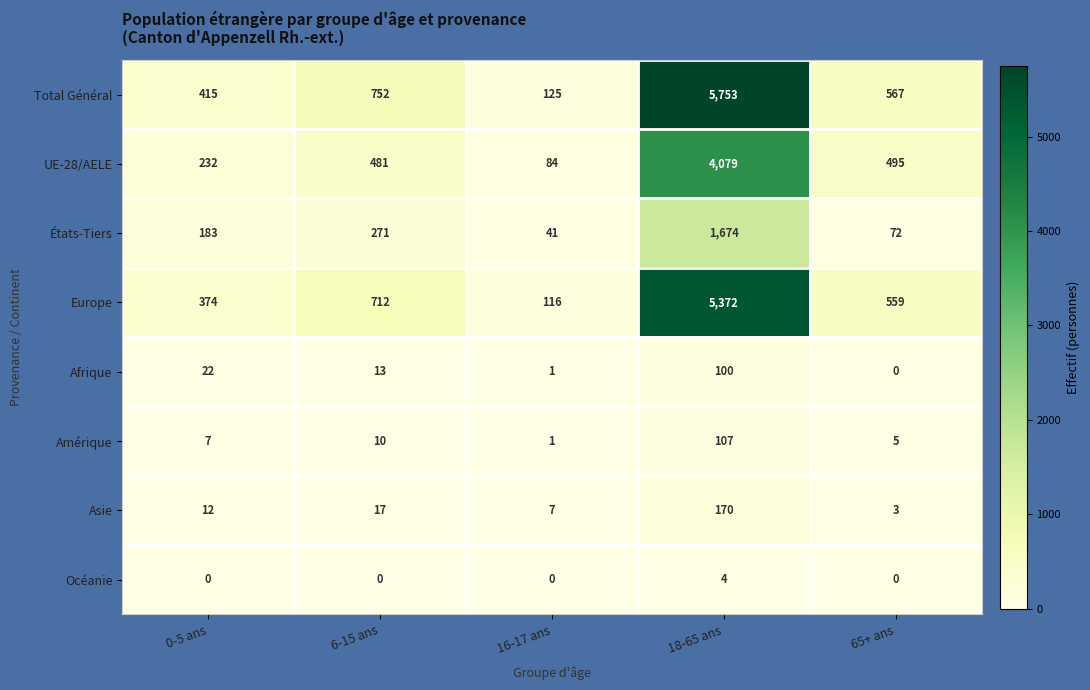

Count the number of data series in this chart.

8